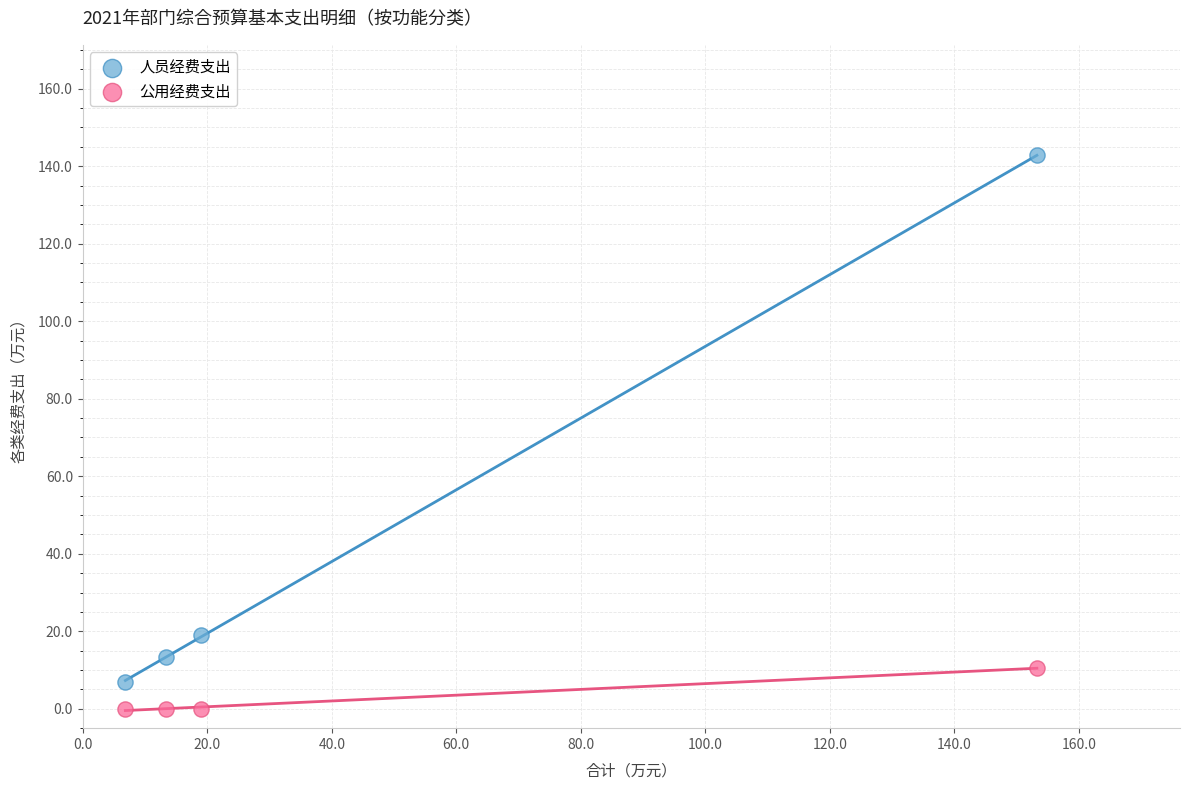

Which series reaches the maximum Y coordinate?

人员经费支出